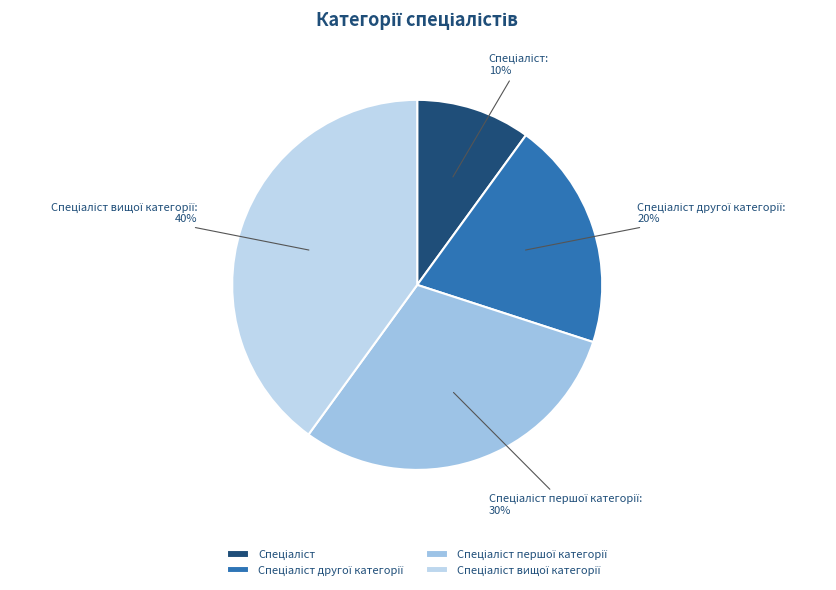

Does any single category account for the majority?

No